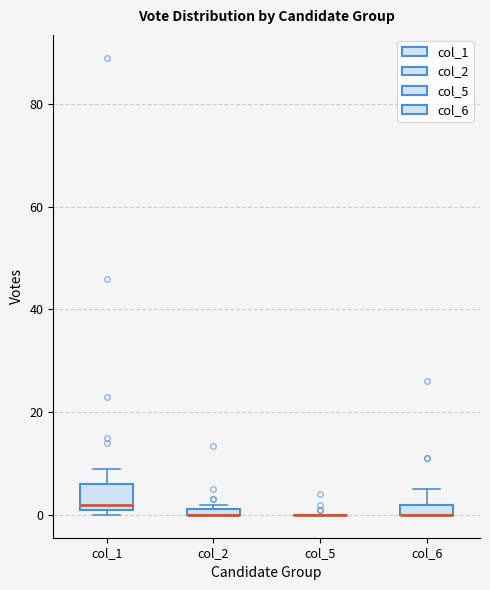

Where is the lower edge of the box for col_2 on the y-axis? The values are not printed on the chart, so give them approximately, as read against the axis.

0